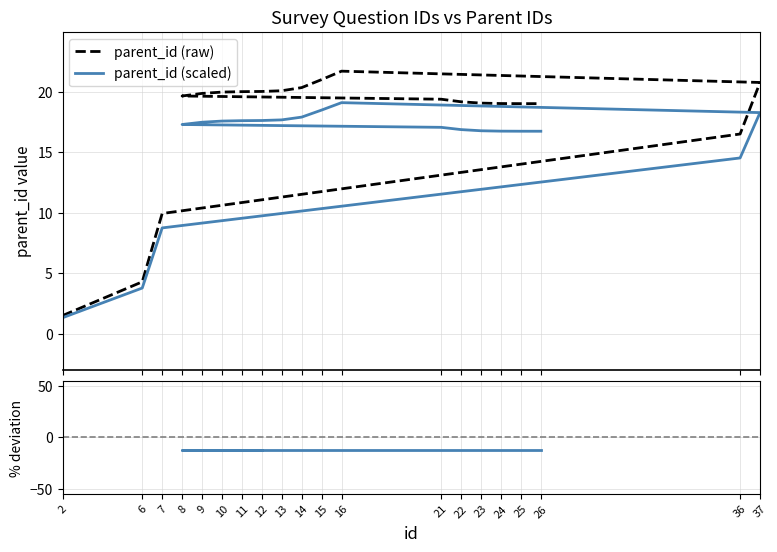

What is the approximate value at 21, to the nearest 10?

20